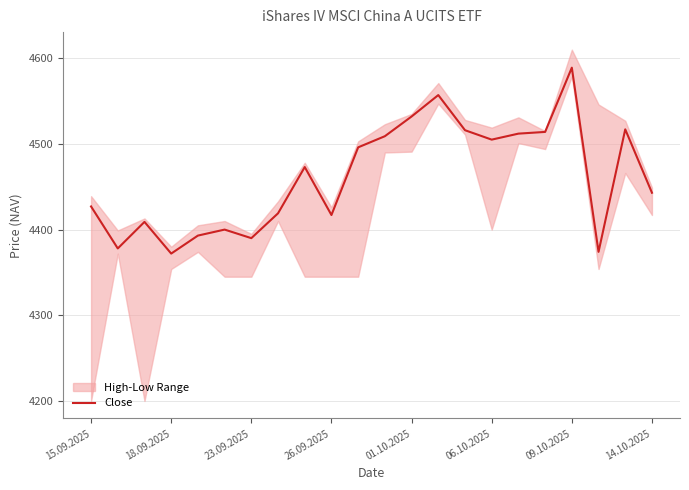

The Close series shows 4443 at 14.10.2025. True or false?

True